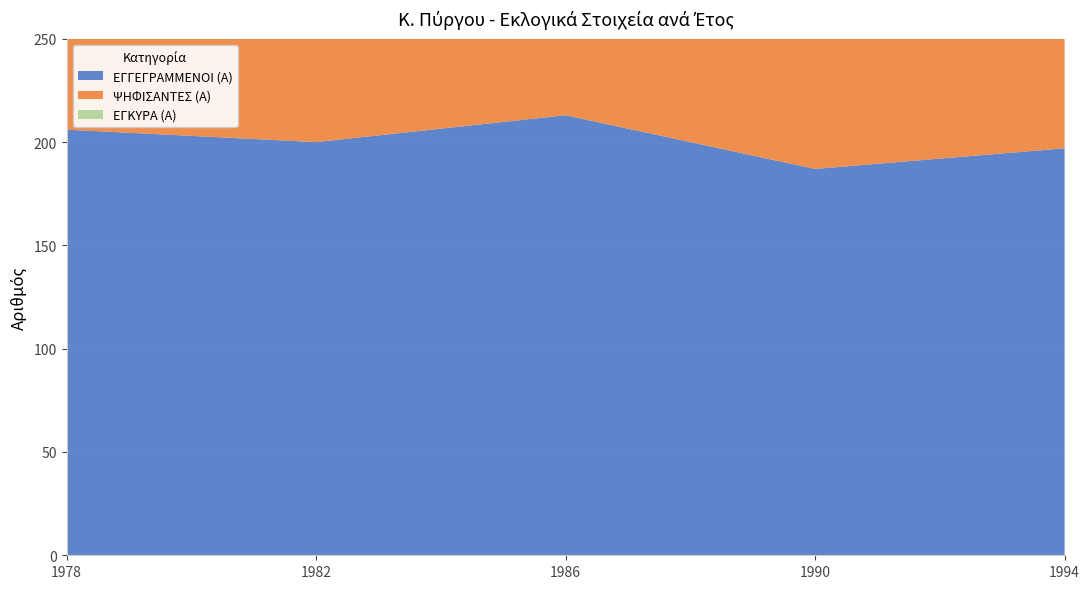

Reading left to right, transcribe all the data shown in this chart.

ΕΓΓΕΓΡΑΜΜΕΝΟΙ (Α): 1978=206	1982=200	1986=213	1990=187	1994=197
ΨΗΦΙΣΑΝΤΕΣ (Α): 1978=92	1982=114	1986=121	1990=98	1994=101
ΕΓΚΥΡΑ (Α): 1978=88	1982=113	1986=118	1990=98	1994=99